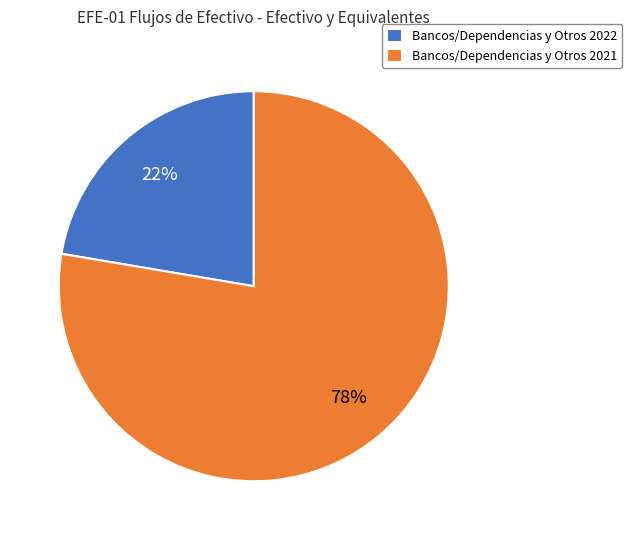

To the nearest percent, what is the combined percentage of Bancos/Dependencias y Otros 2022 and Bancos/Dependencias y Otros 2021?

100%